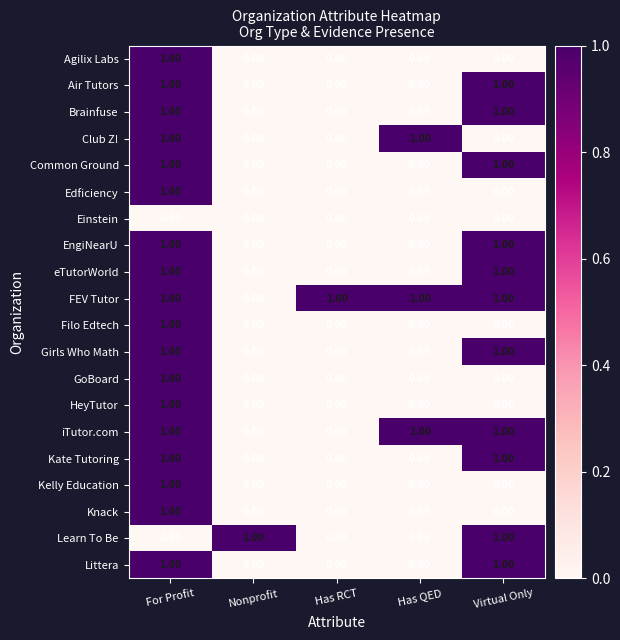

At which category is the sum across all series the highest?

For Profit